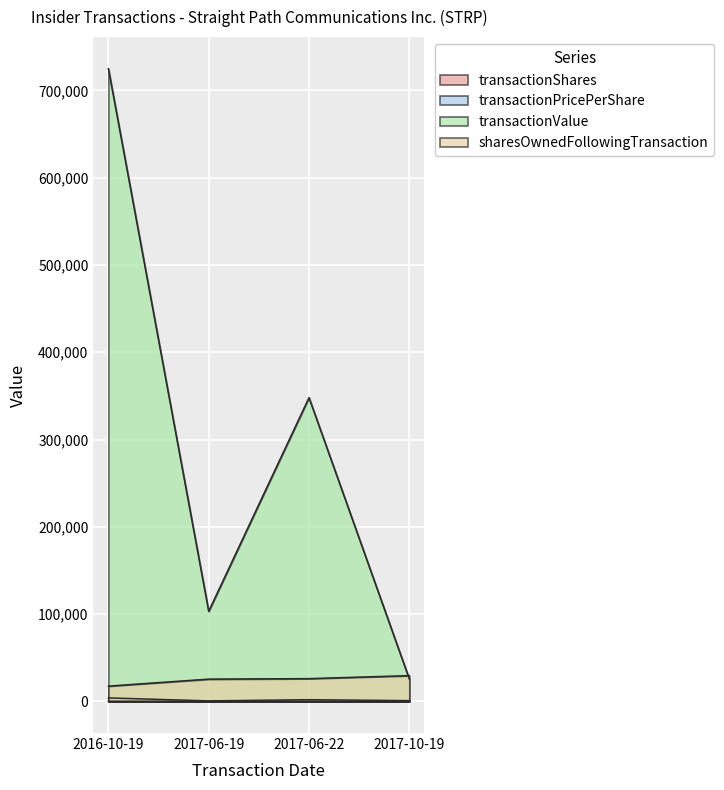

Where does the transactionShares series first go above 1935?

2016-10-19